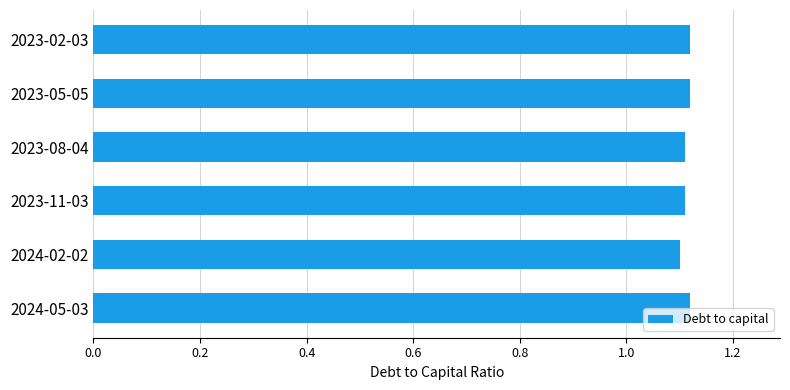

Does the chart contain stacked bars?

No